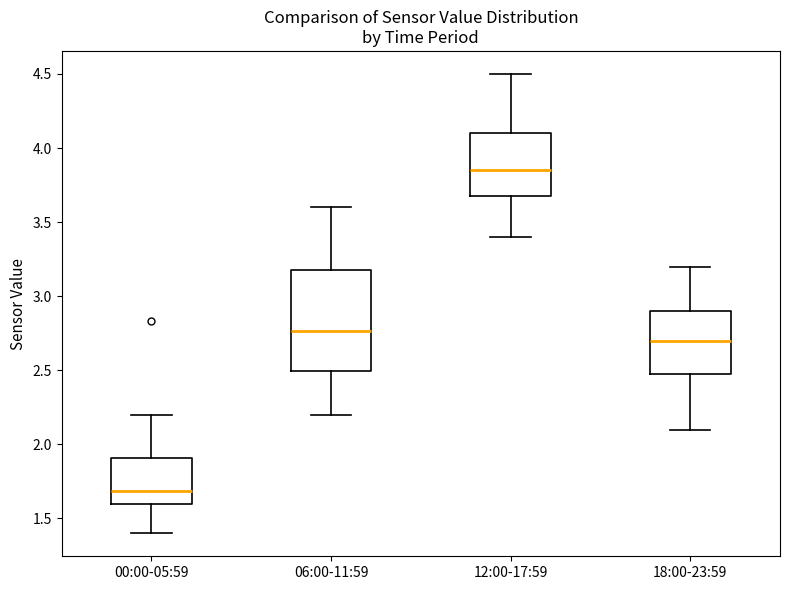

Reading left to right, transcribe this box plot: for each box, give where its median line is, the range the box spans, and where its two whiskers end, as read against the y-axis. The values are not printed on the chart, so give them approximately, as read against the axis.

00:00-05:59: median 1.70, box 1.60 to 1.90, whiskers 1.40 to 2.20
06:00-11:59: median 2.75, box 2.50 to 3.20, whiskers 2.20 to 3.60
12:00-17:59: median 3.85, box 3.70 to 4.10, whiskers 3.40 to 4.50
18:00-23:59: median 2.70, box 2.50 to 2.90, whiskers 2.10 to 3.20